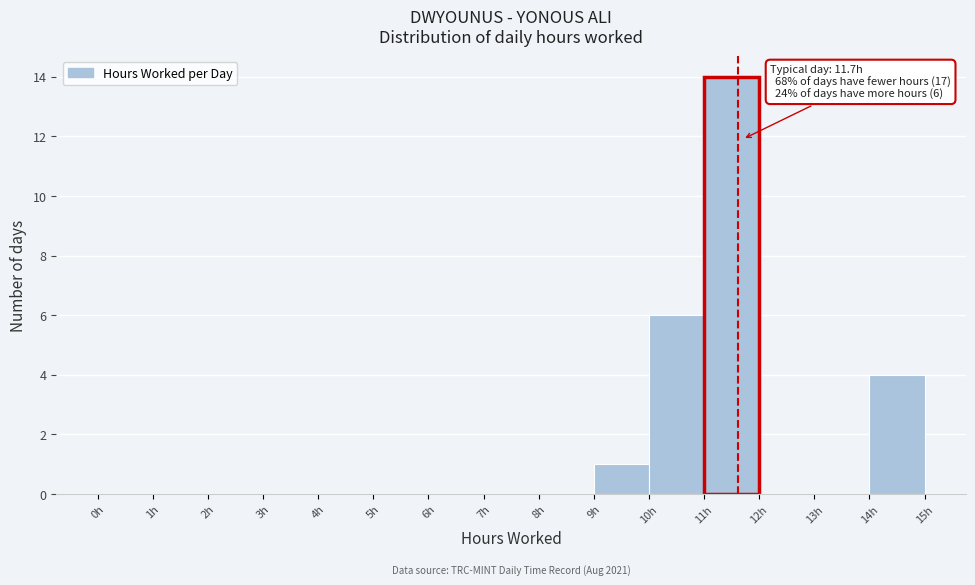

Which range on the x-axis has the tallest bar?

11 to 12